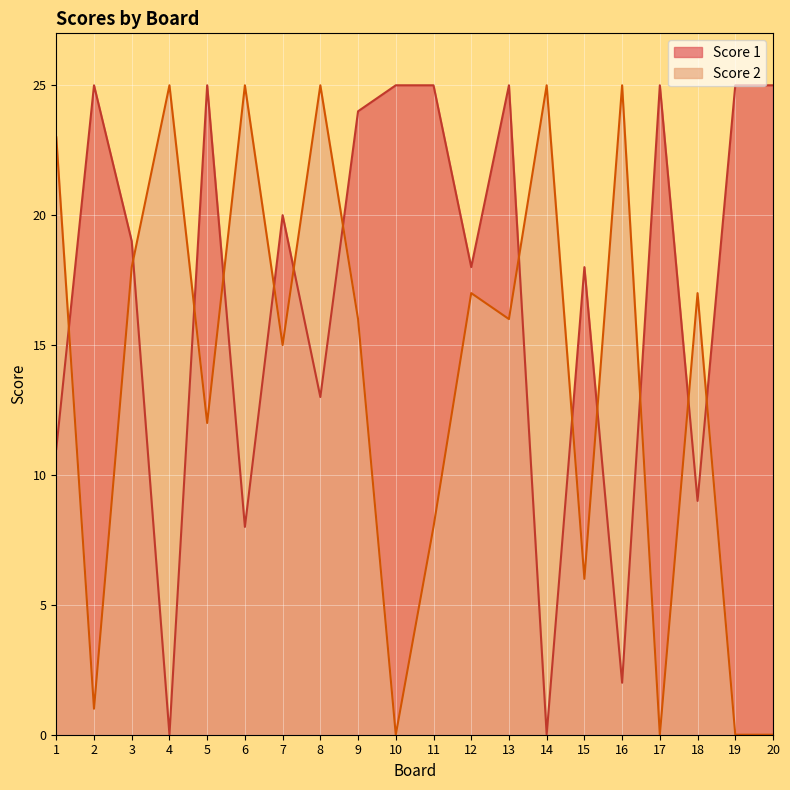

Reading left to right, what are all the values shown in this chart?

Score 1: 11	25	19	0	25	8	20	13	24	25	25	18	25	0	18	2	25	9	25	25
Score 2: 23	1	18	25	12	25	15	25	16	0	8	17	16	25	6	25	0	17	0	0